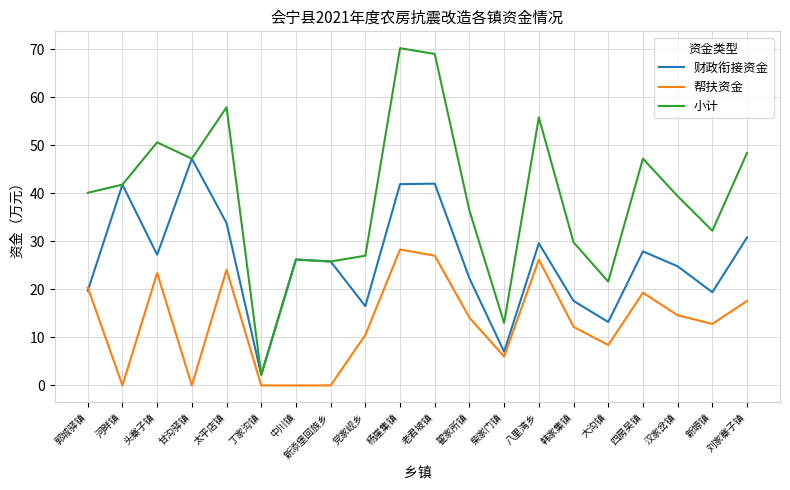

True or false: 小计 and 帮扶资金 intersect in this chart.

False